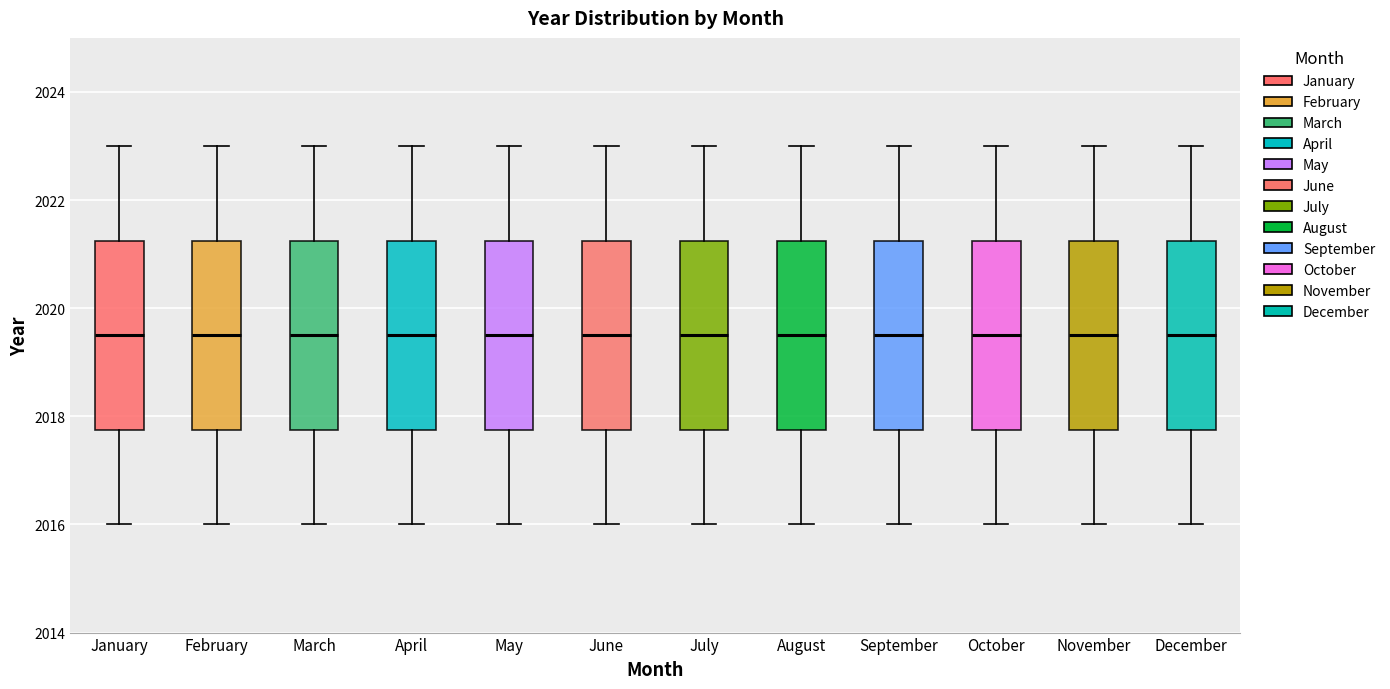

Reading left to right, transcribe this box plot: for each box, give where its median line is, the range the box spans, and where its two whiskers end, as read against the y-axis. The values are not printed on the chart, so give them approximately, as read against the axis.

January: median 2019.6, box 2017.8 to 2021.2, whiskers 2016.0 to 2023.0
February: median 2019.6, box 2017.8 to 2021.2, whiskers 2016.0 to 2023.0
March: median 2019.6, box 2017.8 to 2021.2, whiskers 2016.0 to 2023.0
April: median 2019.6, box 2017.8 to 2021.2, whiskers 2016.0 to 2023.0
May: median 2019.6, box 2017.8 to 2021.2, whiskers 2016.0 to 2023.0
June: median 2019.6, box 2017.8 to 2021.2, whiskers 2016.0 to 2023.0
July: median 2019.6, box 2017.8 to 2021.2, whiskers 2016.0 to 2023.0
August: median 2019.6, box 2017.8 to 2021.2, whiskers 2016.0 to 2023.0
September: median 2019.6, box 2017.8 to 2021.2, whiskers 2016.0 to 2023.0
October: median 2019.6, box 2017.8 to 2021.2, whiskers 2016.0 to 2023.0
November: median 2019.6, box 2017.8 to 2021.2, whiskers 2016.0 to 2023.0
December: median 2019.6, box 2017.8 to 2021.2, whiskers 2016.0 to 2023.0